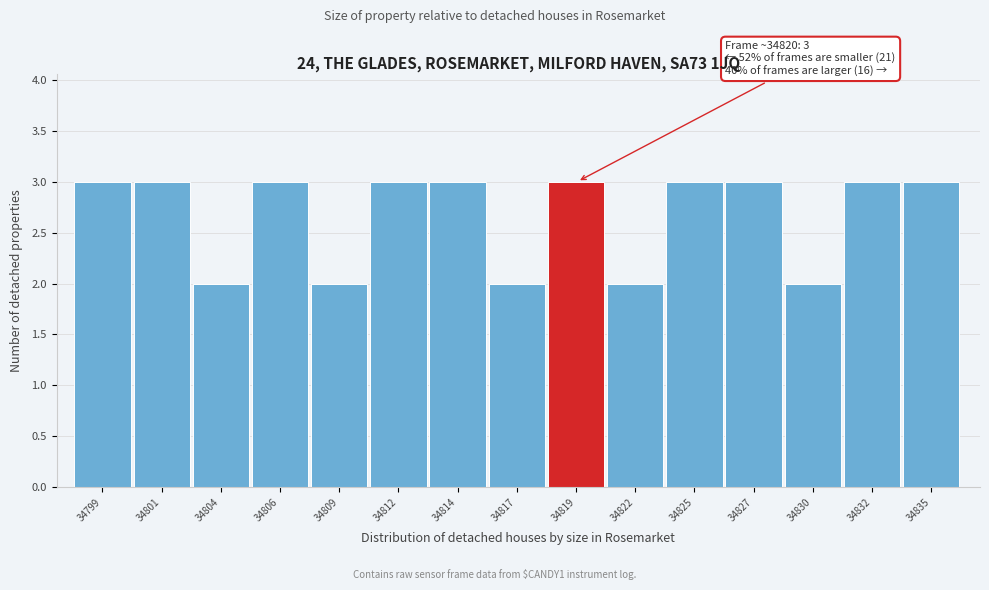

Reading left to right, transcribe all the data shown in this chart.

3	3	2	3	2	3	3	2	3	2	3	3	2	3	3